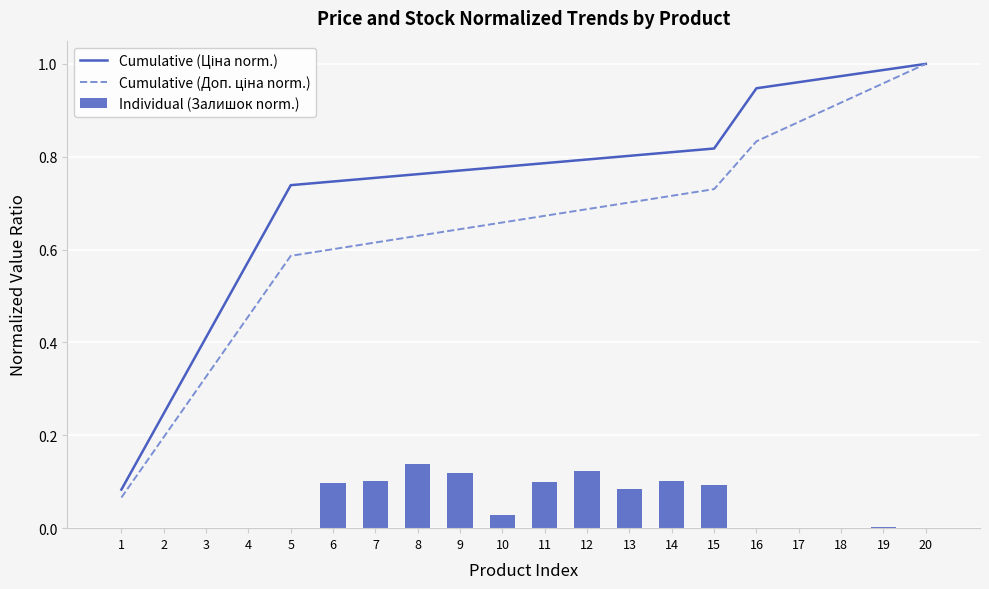

Reading right to left, list all the values displayed in this chart.

Cumulative (Ціна norm.): 20=1.0	19=1.0	18=1.0	17=1.0	16=0.9	15=0.8	14=0.8	13=0.8	12=0.8	11=0.8	10=0.8	9=0.8	8=0.8	7=0.8	6=0.7	5=0.7	4=0.6	3=0.4	2=0.2	1=0.1
Cumulative (Доп. ціна norm.): 20=1.0	19=1.0	18=0.9	17=0.9	16=0.8	15=0.7	14=0.7	13=0.7	12=0.7	11=0.7	10=0.7	9=0.6	8=0.6	7=0.6	6=0.6	5=0.6	4=0.5	3=0.3	2=0.2	1=0.1
Individual (Залишок norm.): 20=0.0	19=0.0	18=0.0	17=0.0	16=0.0	15=0.1	14=0.1	13=0.1	12=0.1	11=0.1	10=0.0	9=0.1	8=0.1	7=0.1	6=0.1	5=0.0	4=0.0	3=0.0	2=0.0	1=0.0